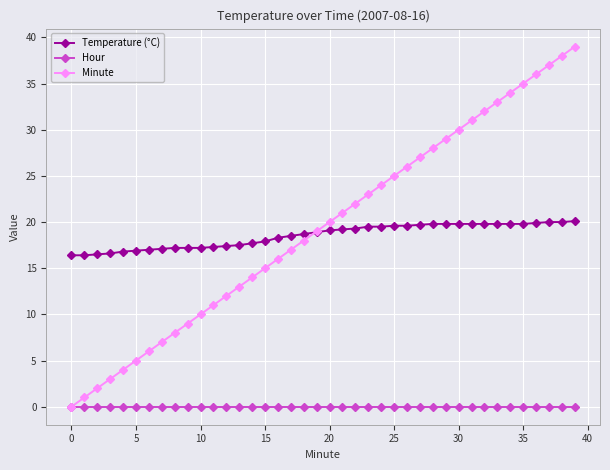

What is the greatest value displayed?

39.0